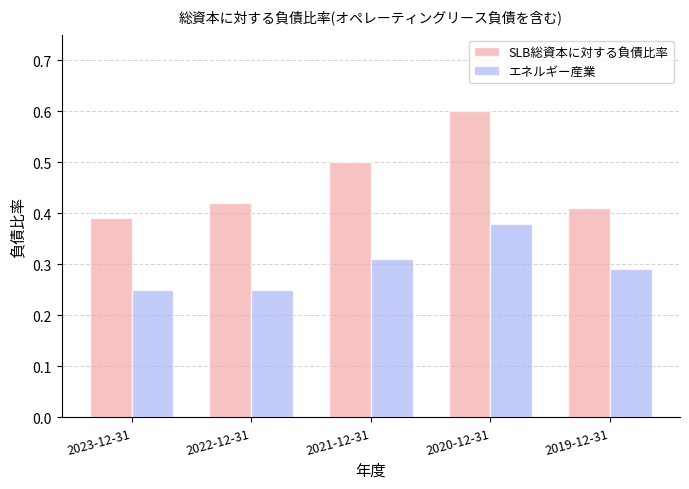

The エネルギー産業 series shows 0.1 at 2020-12-31. True or false?

False